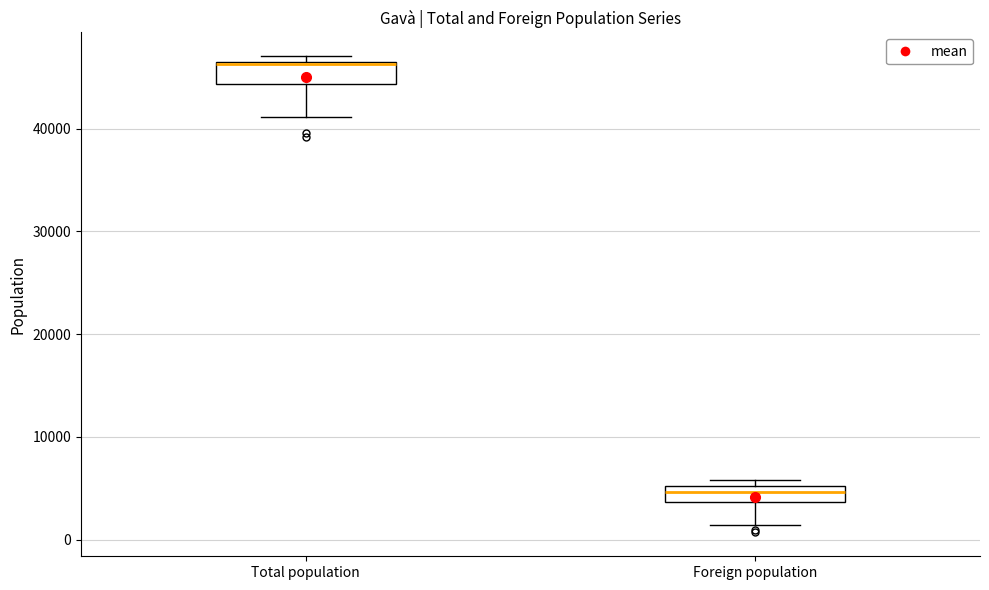

Where is the lower edge of the box for Foreign population on the y-axis? The values are not printed on the chart, so give them approximately, as read against the axis.

4000